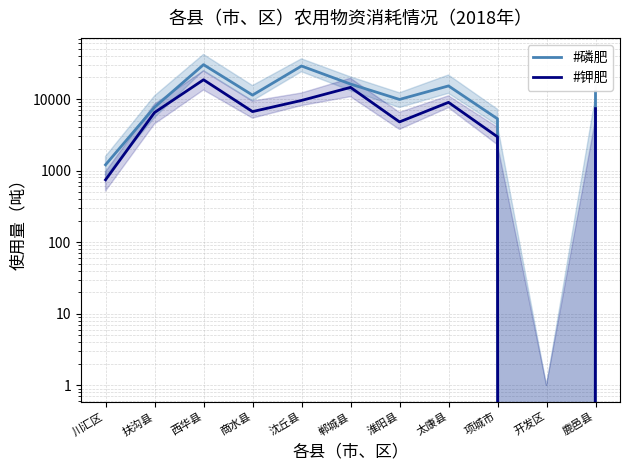

Where is #钾肥 nearest to the value 9289?

沈丘县